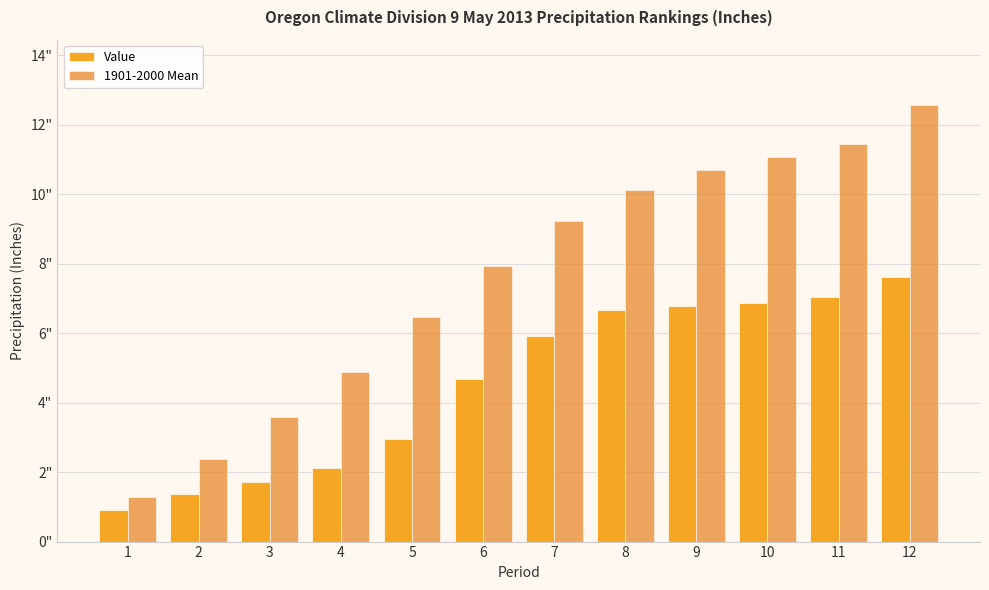

Which label corresponds to the largest value in the chart?

12